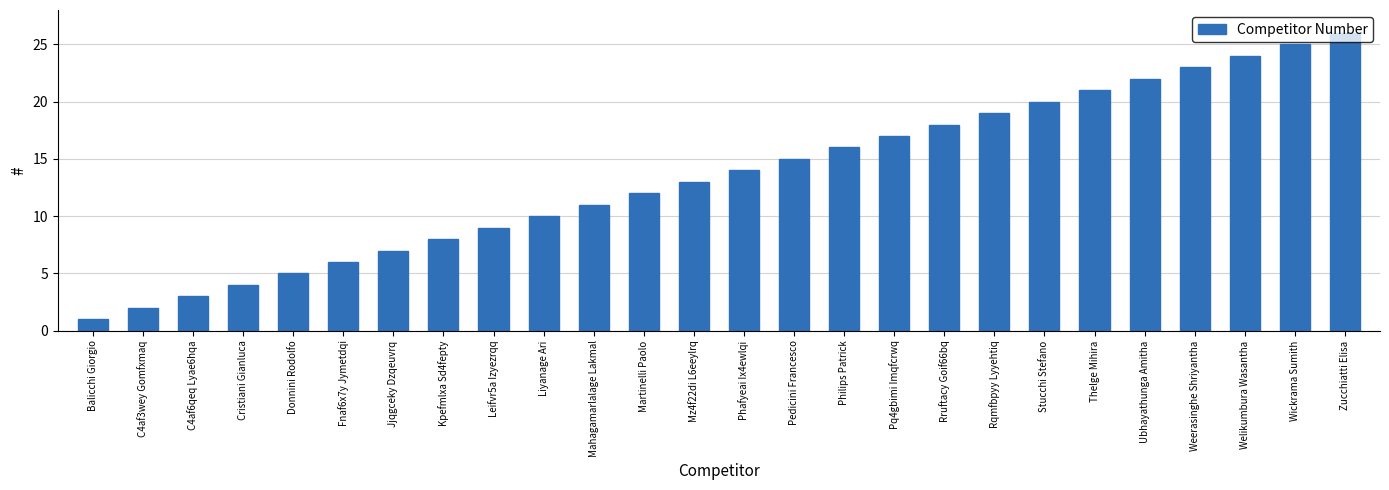

What is the difference between the second highest and minimum values?

24